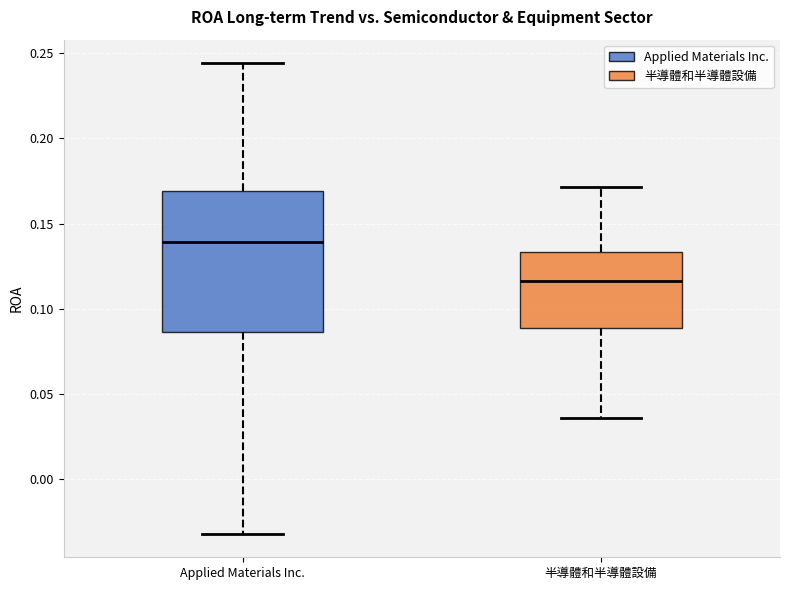

Reading left to right, read every box against the y-axis: the position of its median line, the range the box covers, and the ends of its whiskers. The values are not printed on the chart, so give them approximately, as read against the axis.

Applied Materials Inc.: median 0.140, box 0.085 to 0.170, whiskers -0.030 to 0.245
半導體和半導體設備: median 0.115, box 0.090 to 0.135, whiskers 0.035 to 0.170